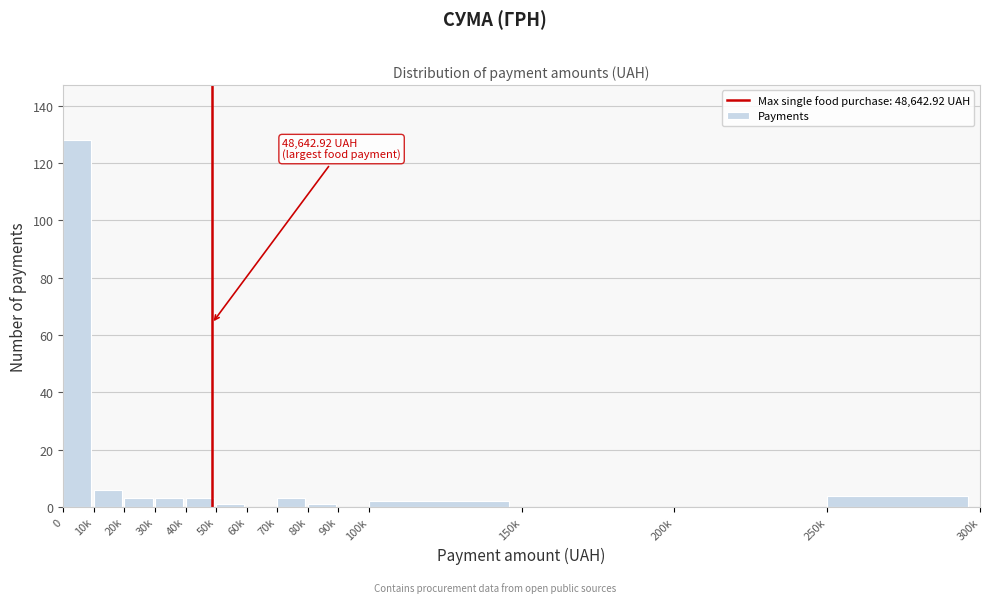

Reading left to right, list all the values displayed in this chart.

0=128	10k=6	20k=3	30k=3	40k=3	50k=1	60k=0	70k=3	80k=1	90k=0	100k=2	150k=0	200k=0	250k=4